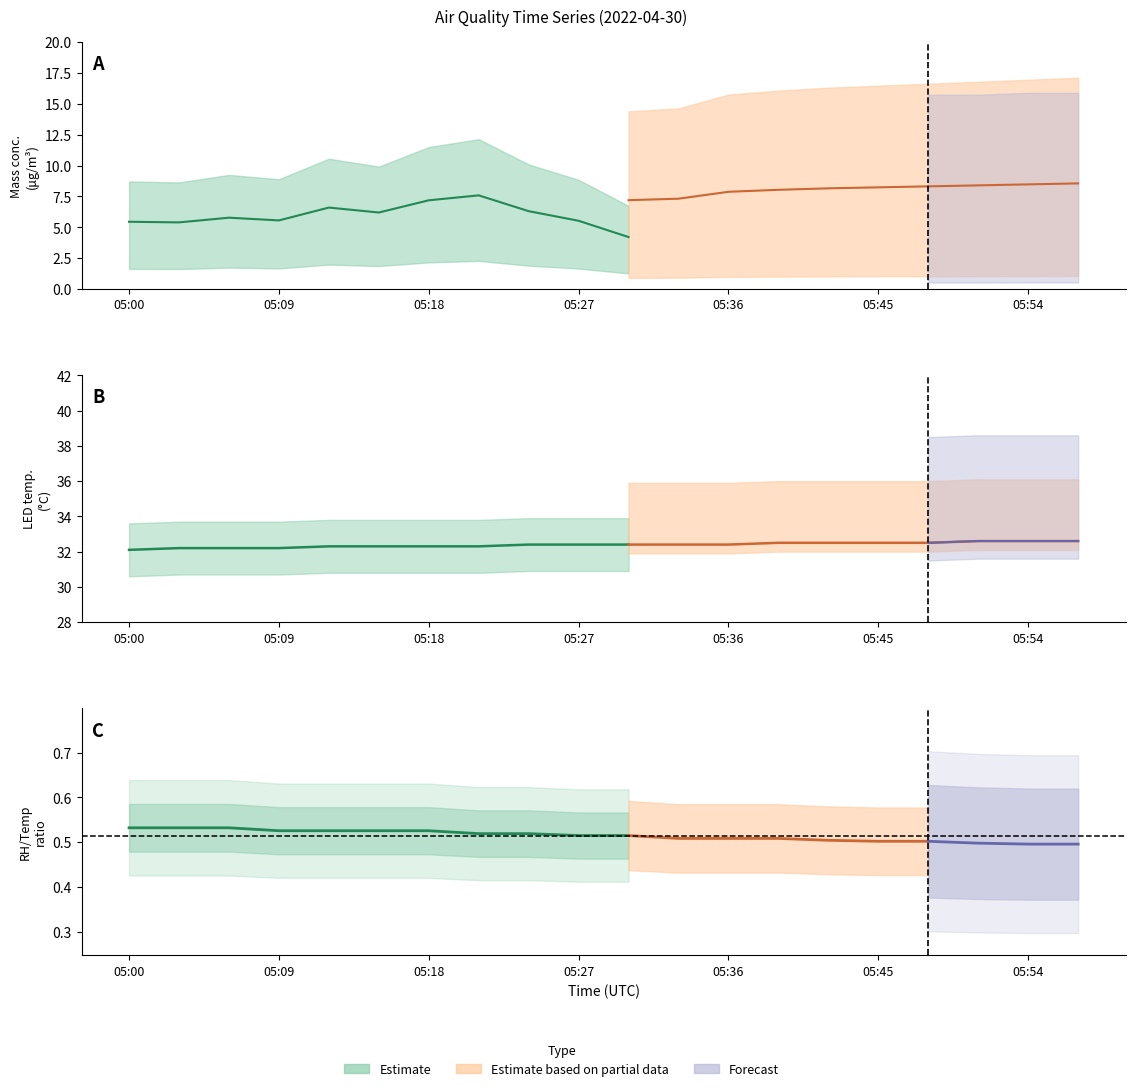

At which category is the sum across all series the highest?

05:21